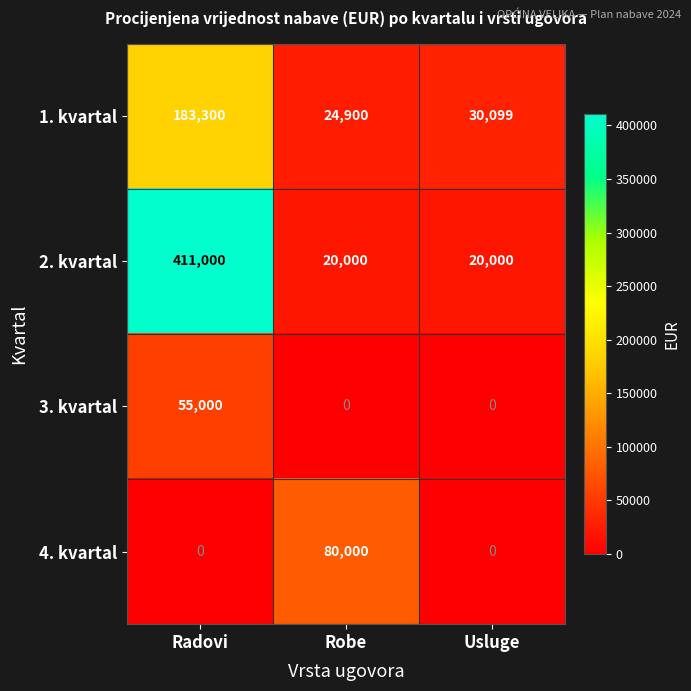

Which series has the largest range (max minus min)?

2. kvartal